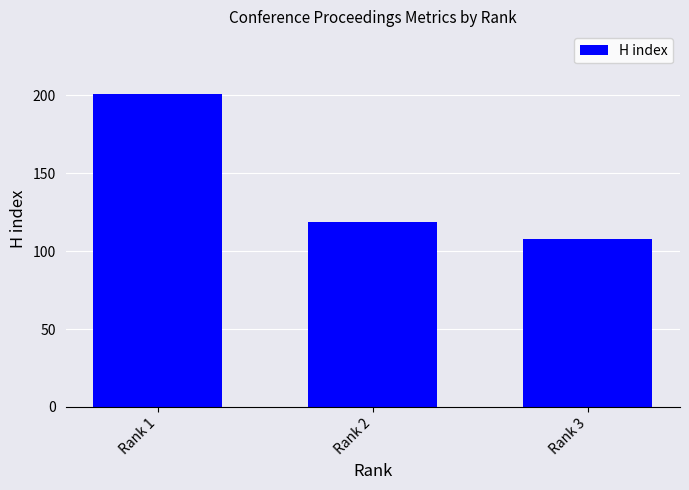

Where is the data nearest to the value 154?

Rank 2